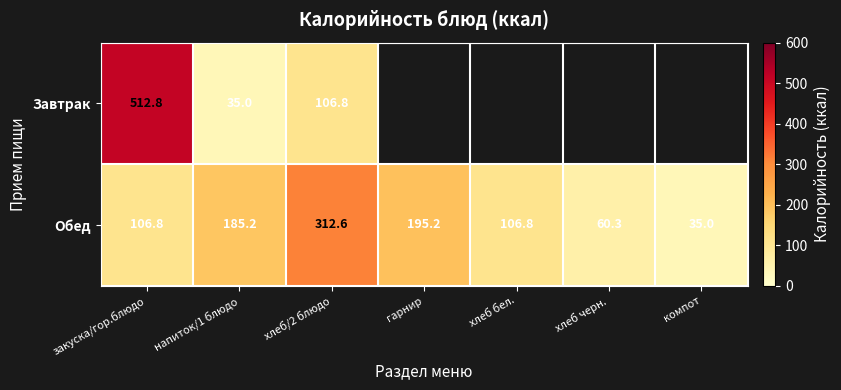

Between напиток/1 блюдо and хлеб/2 блюдо, which series saw the biggest shift?

Обед